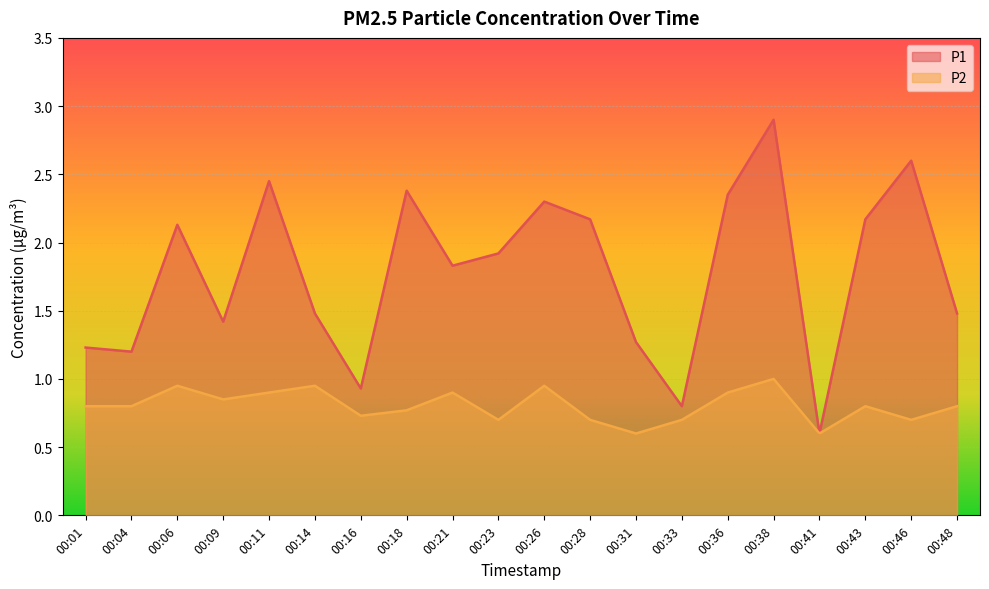

True or false: P2 has a value of 0.9 at 00:06.

True